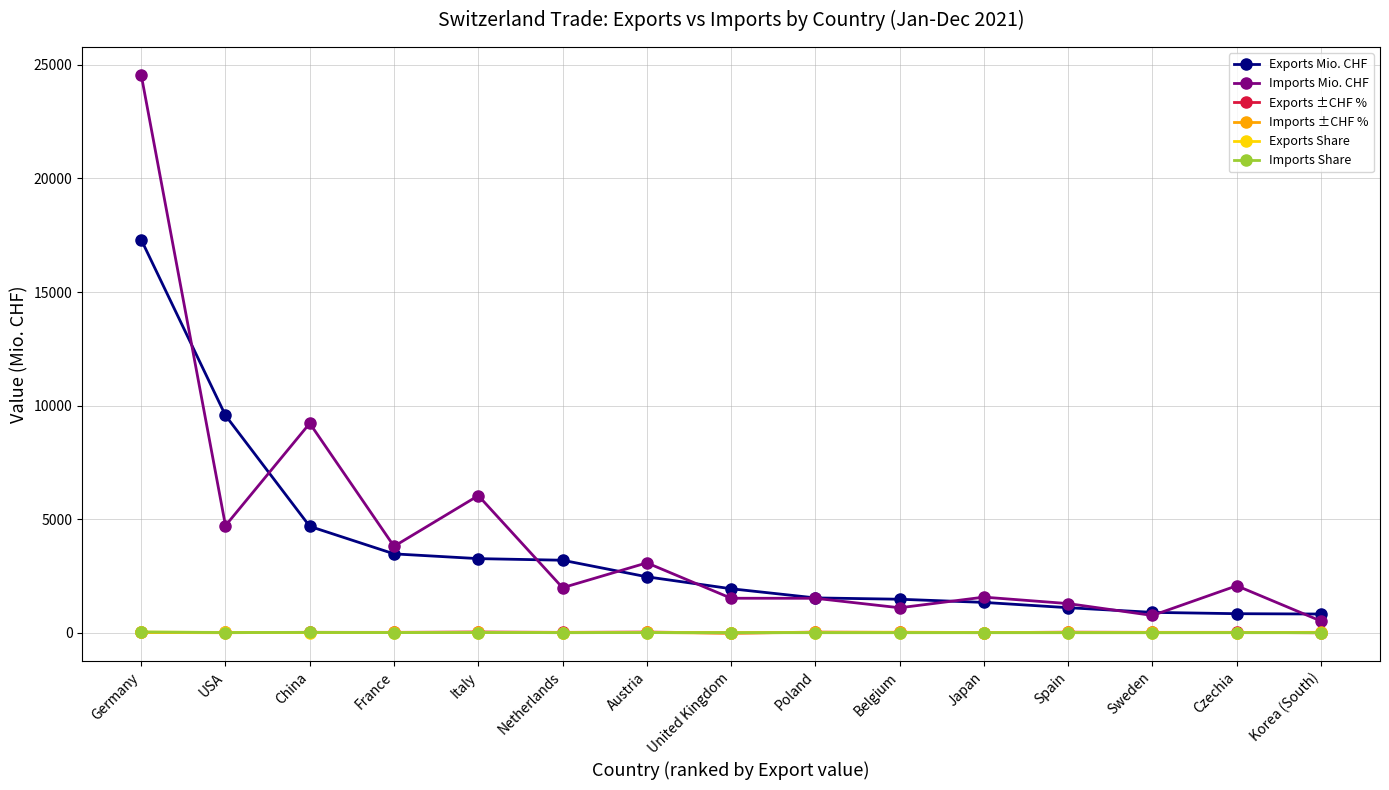

At how many categories does at least one series exceed 8013?

3